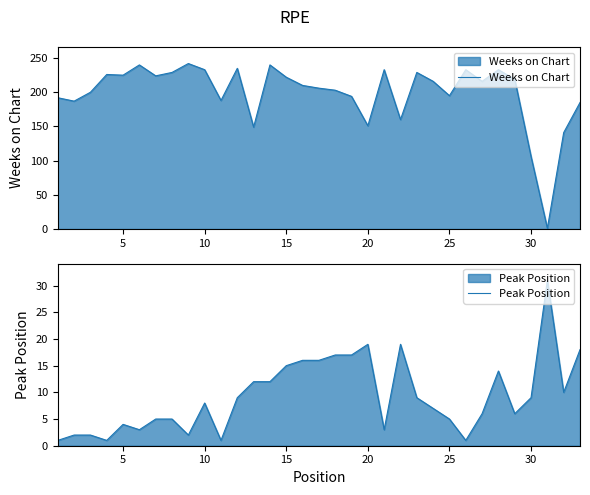

At how many categories does at least one series exceed 46?

32